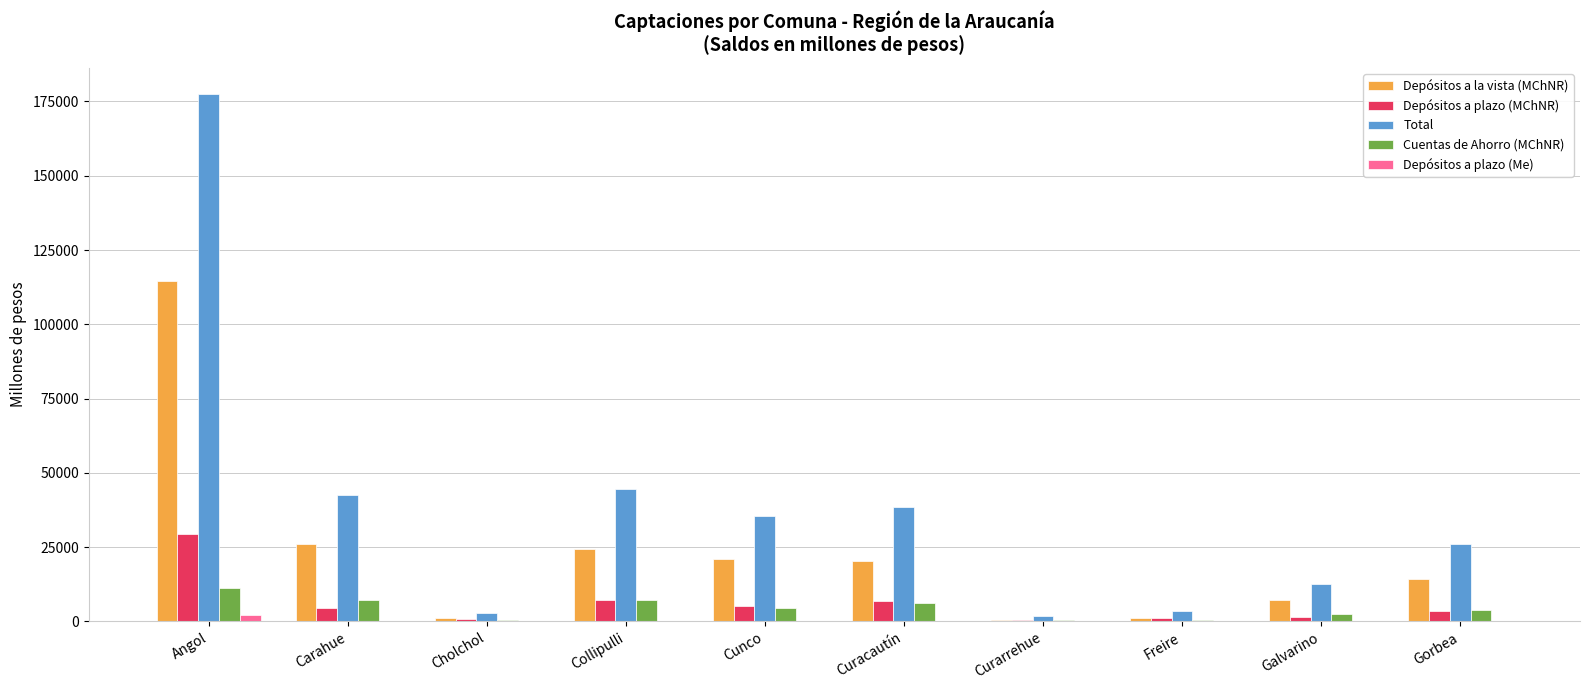

Which series changed the most between Angol and Freire?

Total